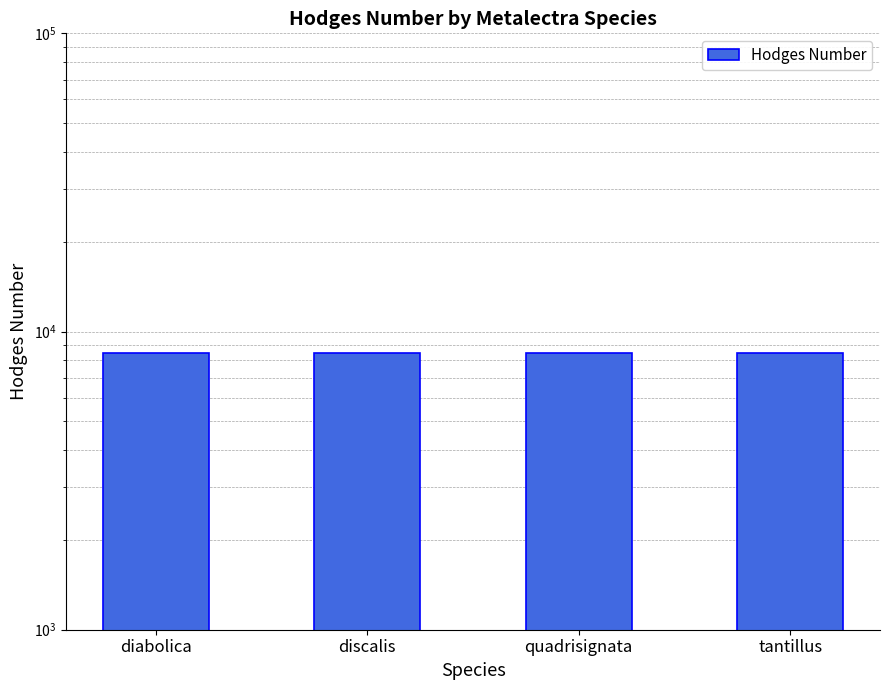

How many bars are there in total?

4